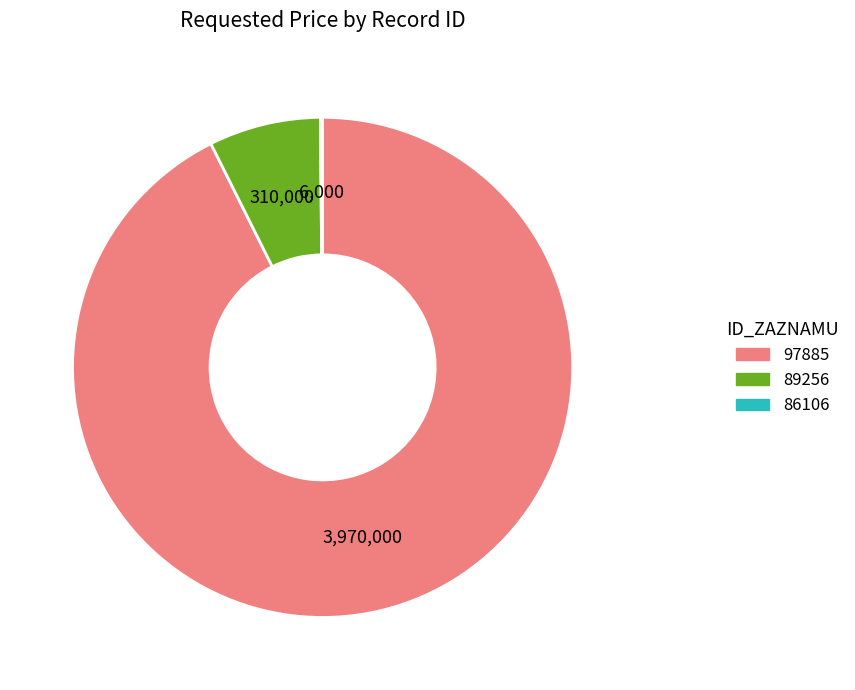

What is the largest slice in the pie chart?

97885